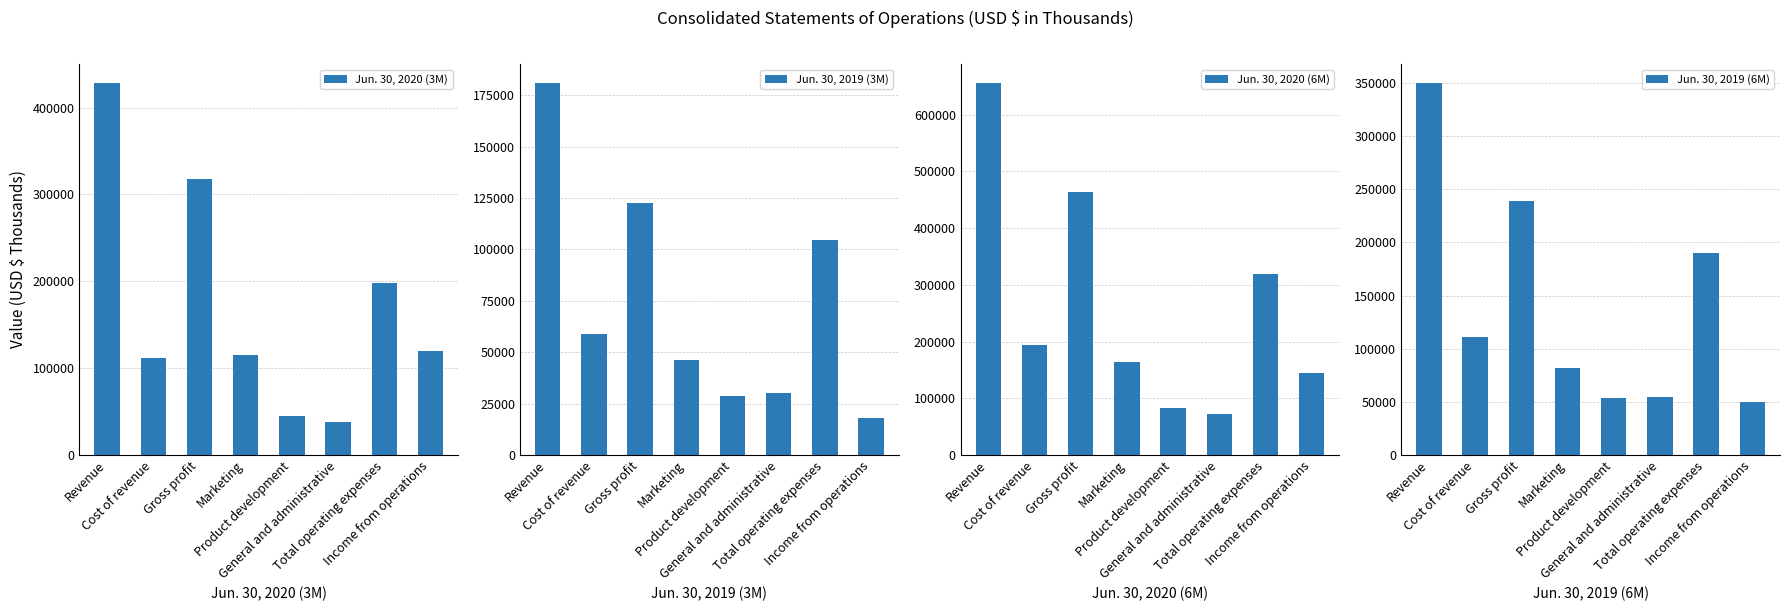

Reading left to right, transcribe all the data shown in this chart.

Jun. 30, 2020 (3M): 428737	111381	317356	114707	45233	38276	198216	119140
Jun. 30, 2019 (3M): 181095	58605	122490	45994	28765	29883	104642	17848
Jun. 30, 2020 (6M): 656792	193797	462995	163212	83015	72263	318490	144505
Jun. 30, 2019 (6M): 350434	111263	239171	81438	53712	54530	189680	49491